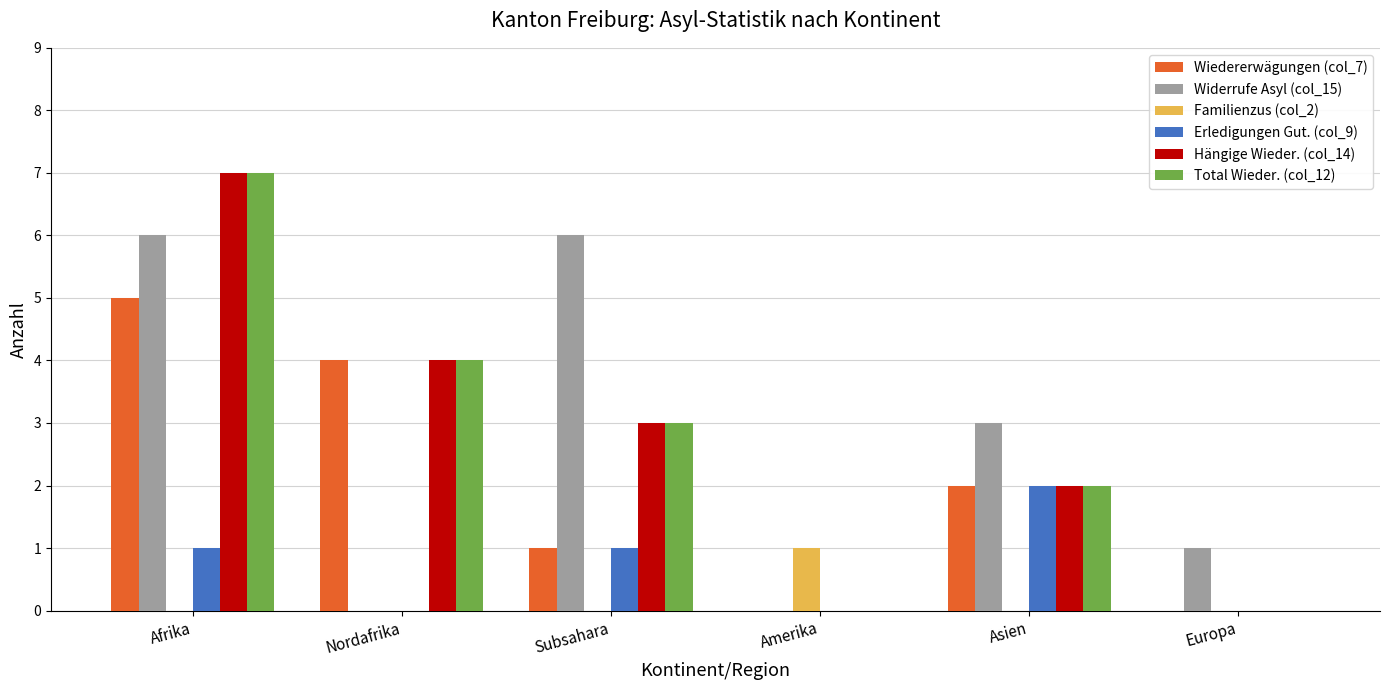

What are all the series names shown in the legend?

Wiedererwägungen (col_7), Widerrufe Asyl (col_15), Familienzus (col_2), Erledigungen Gut. (col_9), Hängige Wieder. (col_14), Total Wieder. (col_12)